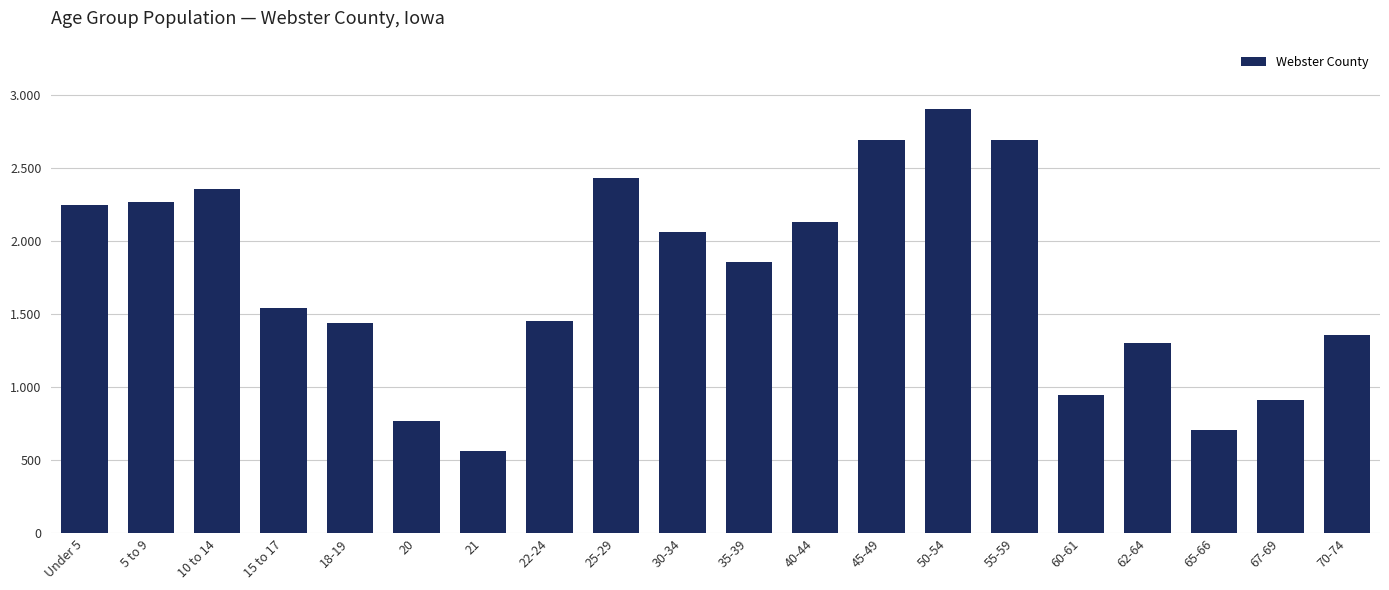

True or false: the data shows 1859 at 35-39.

True